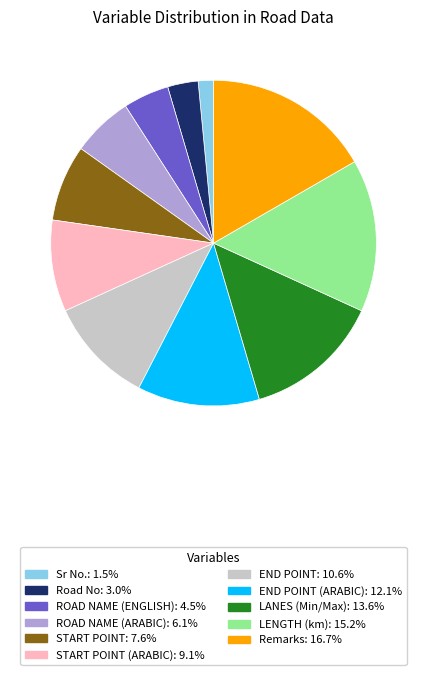

Does any single category account for the majority?

No